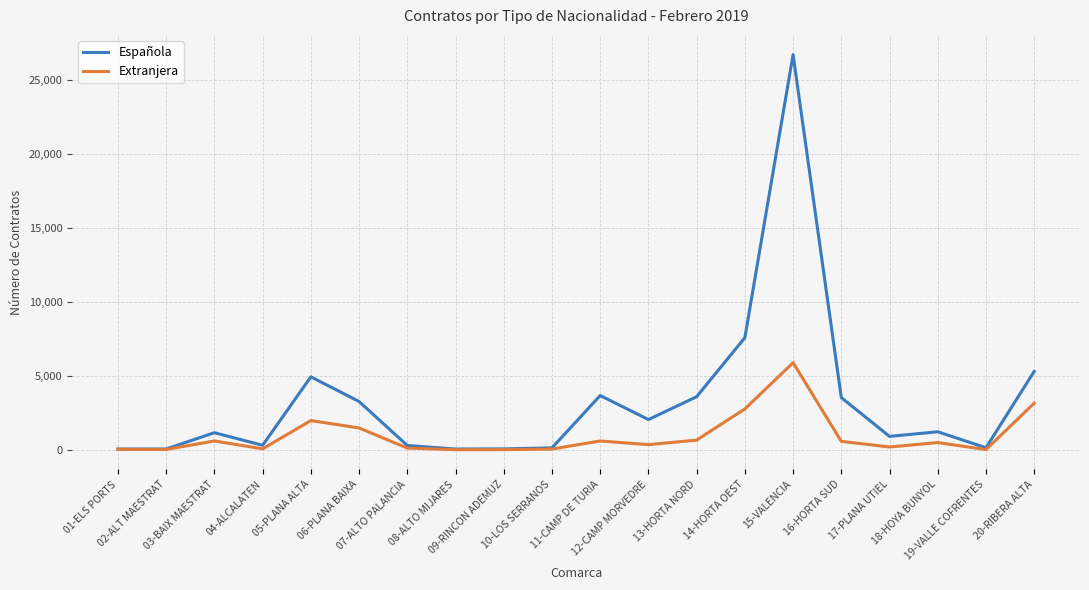

Which series has the largest total across all categories?

Española